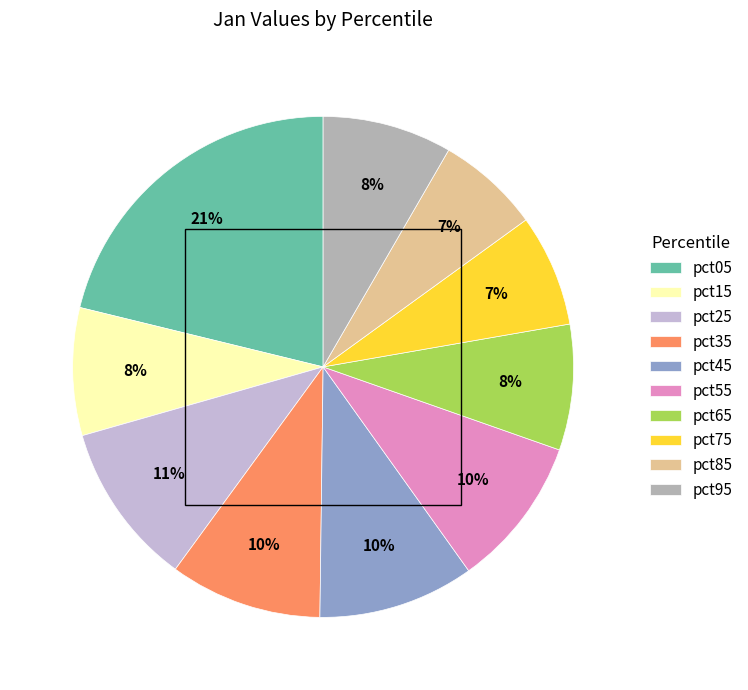

How many segments does this pie chart have?

10